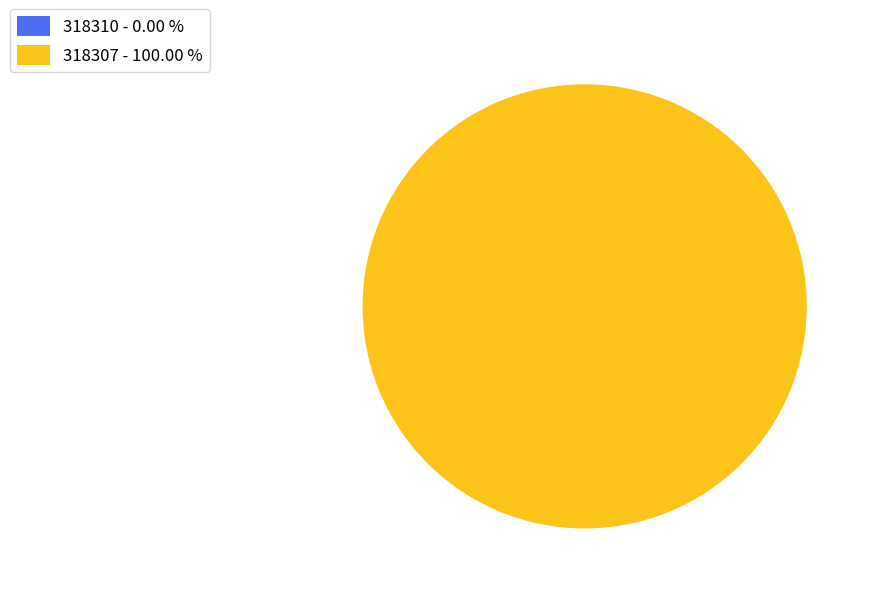

The 318310 slice represents 0% of the pie. True or false?

True